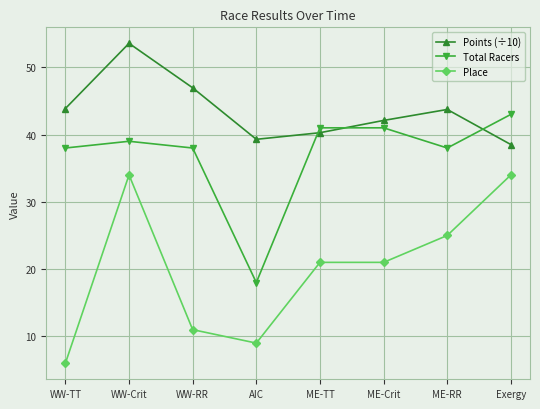

Where is the first local maximum for Total Racers?

WW-Crit